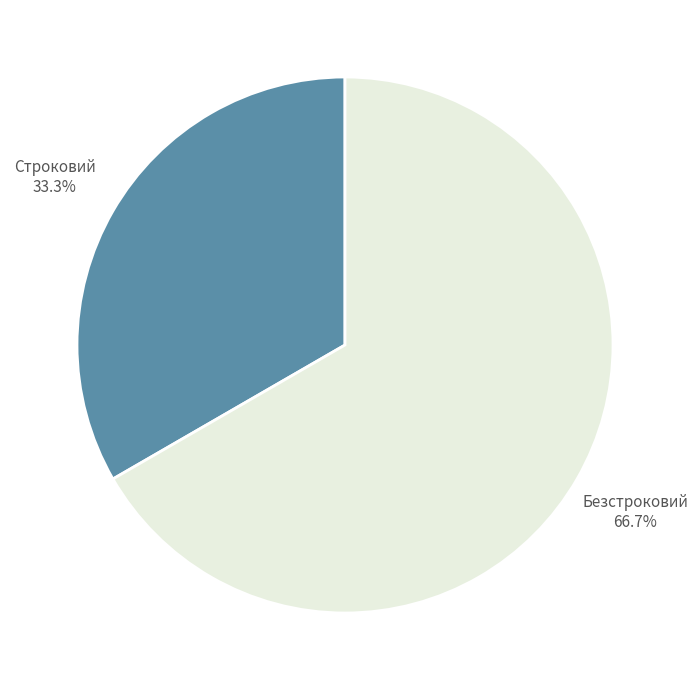

How many segments does this pie chart have?

2